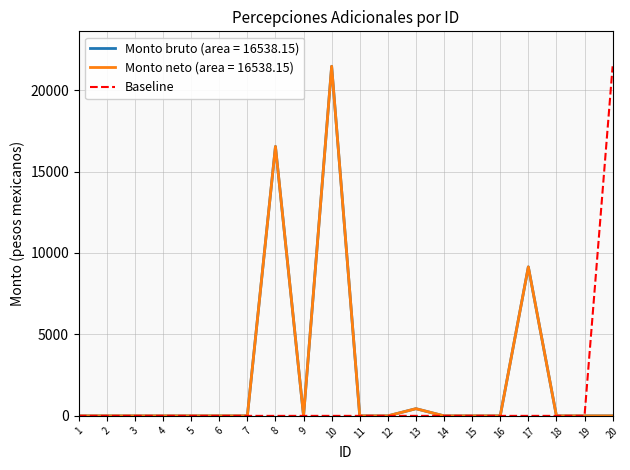

Reading left to right, what are all the values shown in this chart?

0.0	0.0	0.0	0.0	0.0	0.0	0.0	0.0	0.0	0.0	0.0	0.0	0.0	0.0	0.0	0.0	0.0	0.0	0.0	21461.6